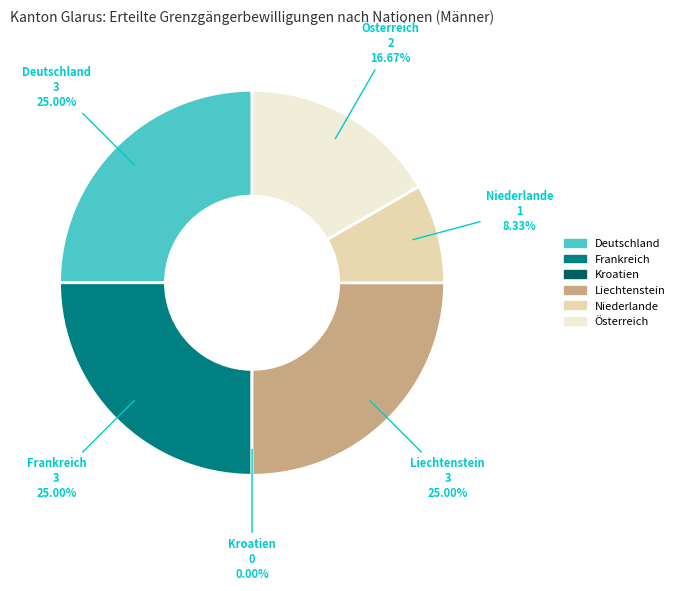

Combined, what portion of the pie is Deutschland and Frankreich?

50.0%